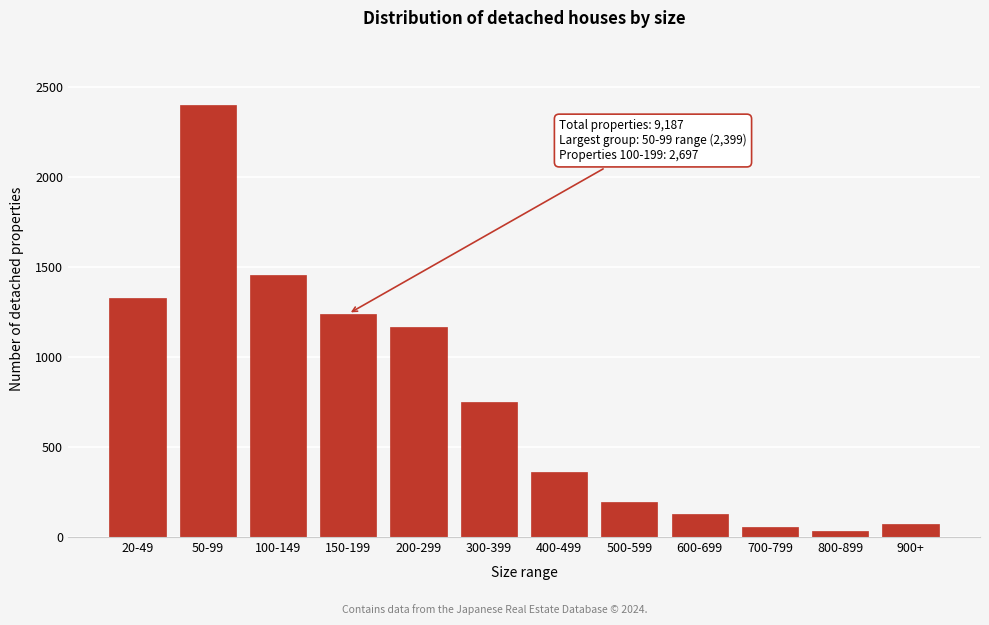

Reading left to right, transcribe all the data shown in this chart.

1327	2399	1456	1241	1165	750	360	197	127	57	35	73